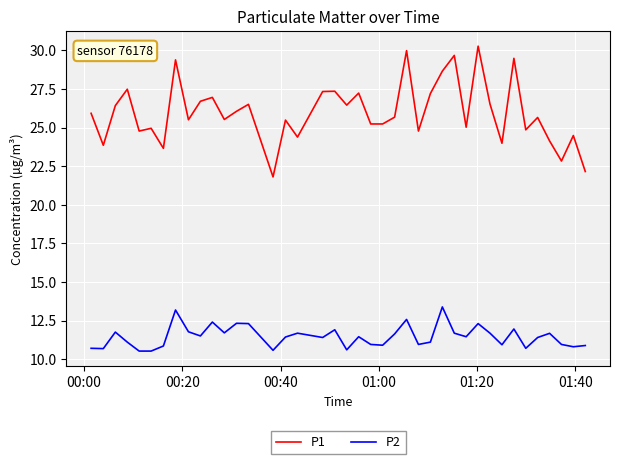

Which series has the widest spread of values?

P1